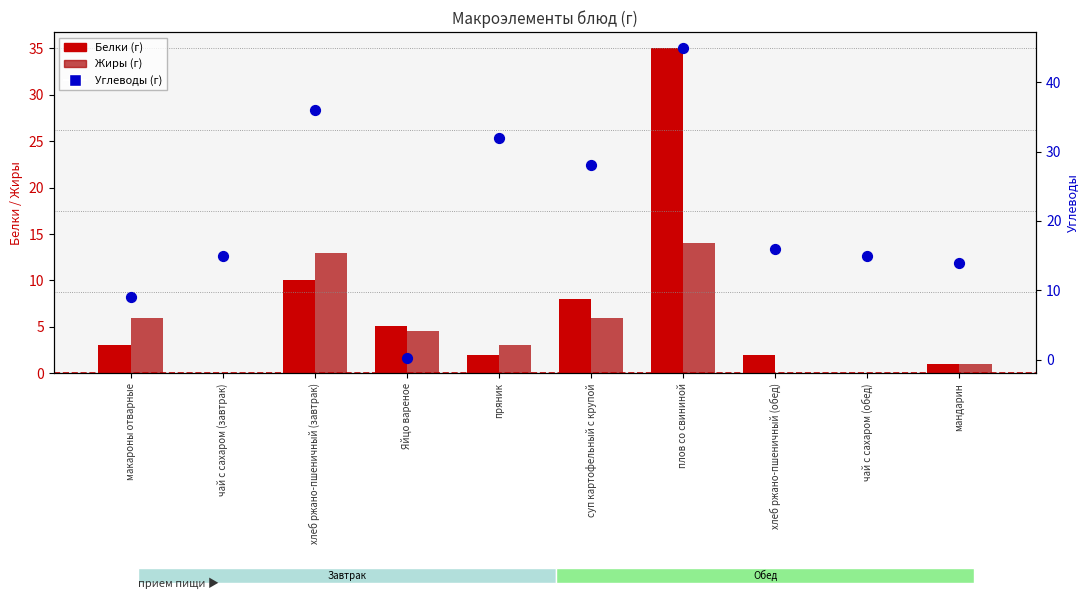

What is the total value across all series at хлеб ржано-пшеничный (завтрак)?

59.0